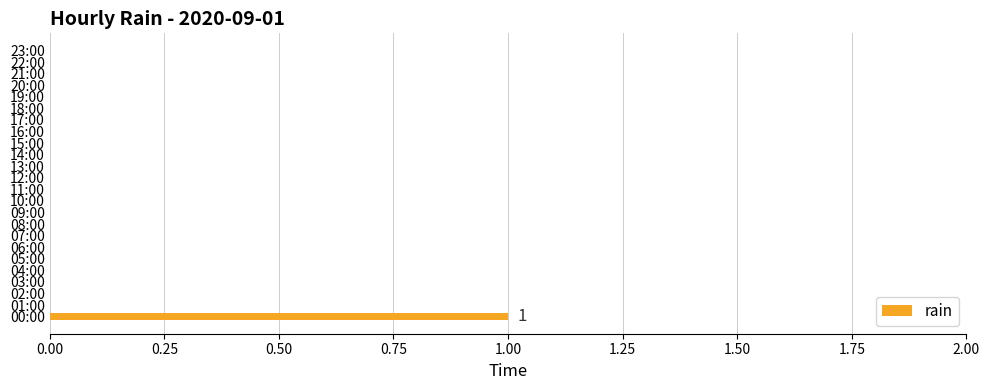

The chart shows a value of 0 at 22:00. True or false?

True